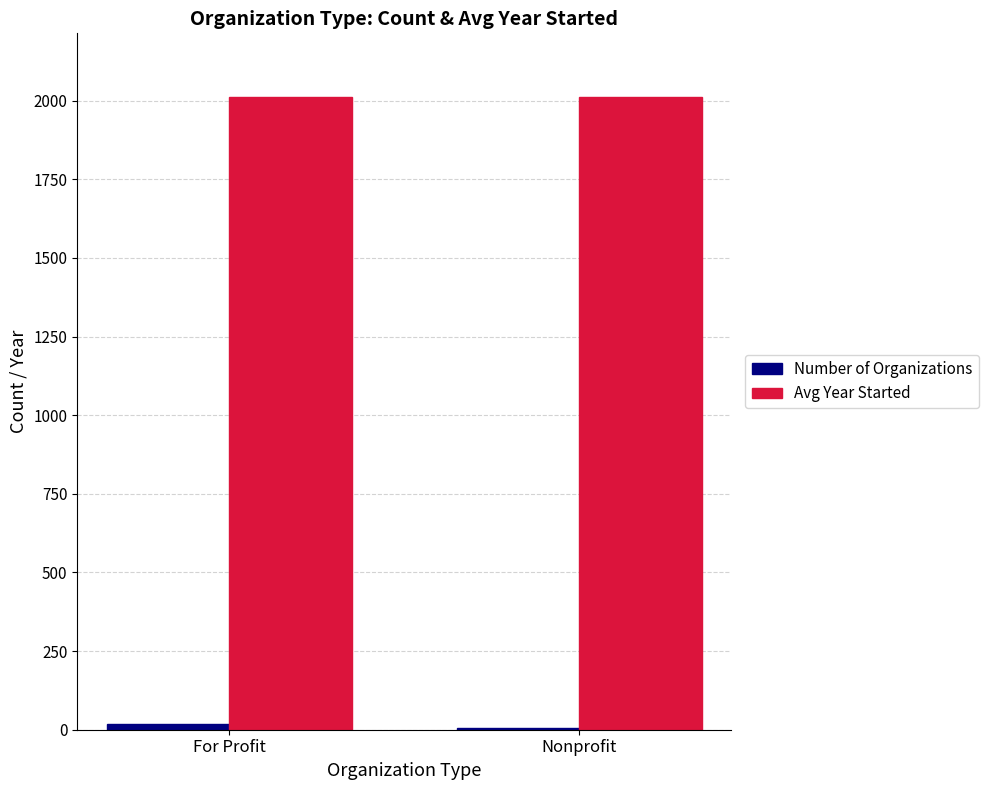

How many series are shown in this chart?

2